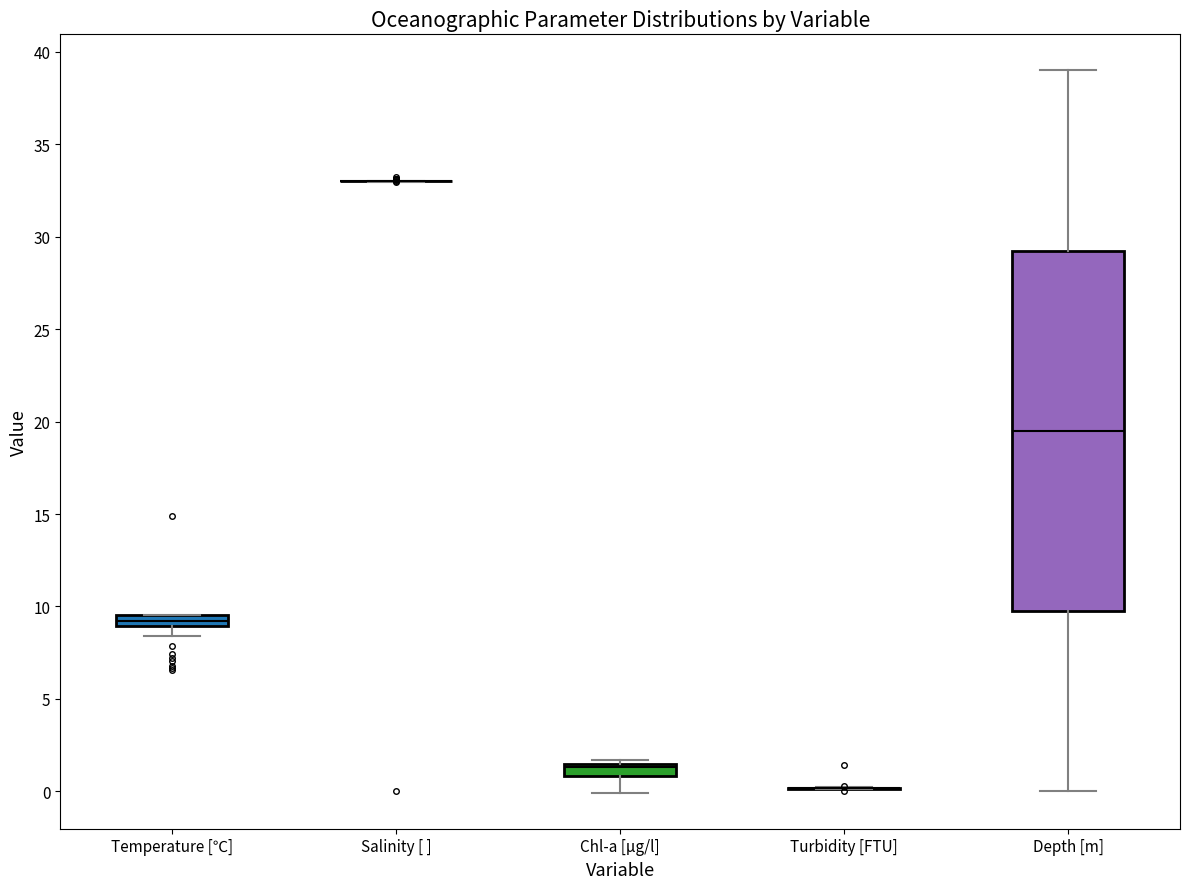

Which box is the tallest, from its lower edge to its upper edge?

Depth [m]